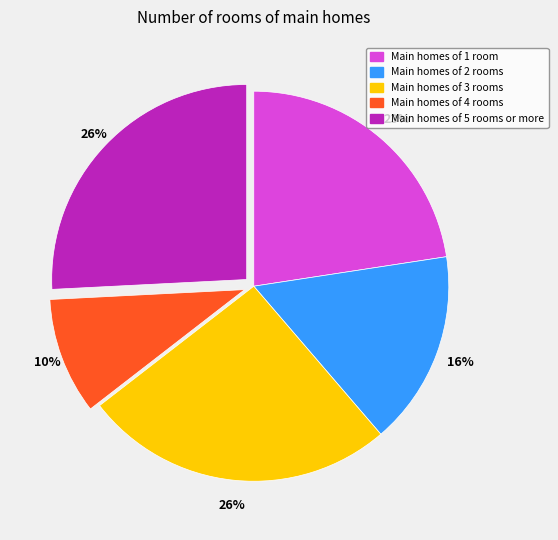

Does any single category account for the majority?

No